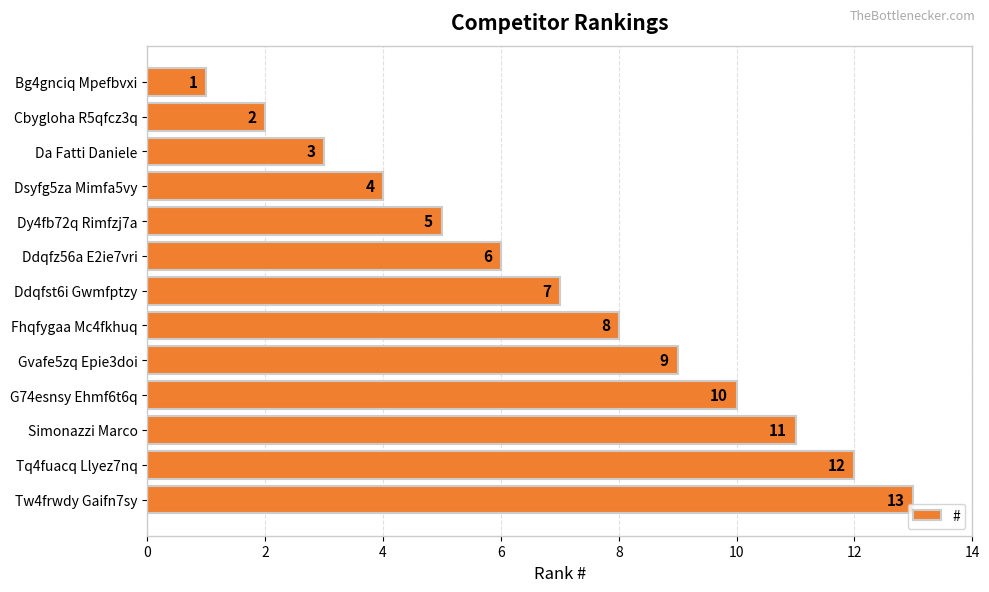

What is the greatest value displayed?

13